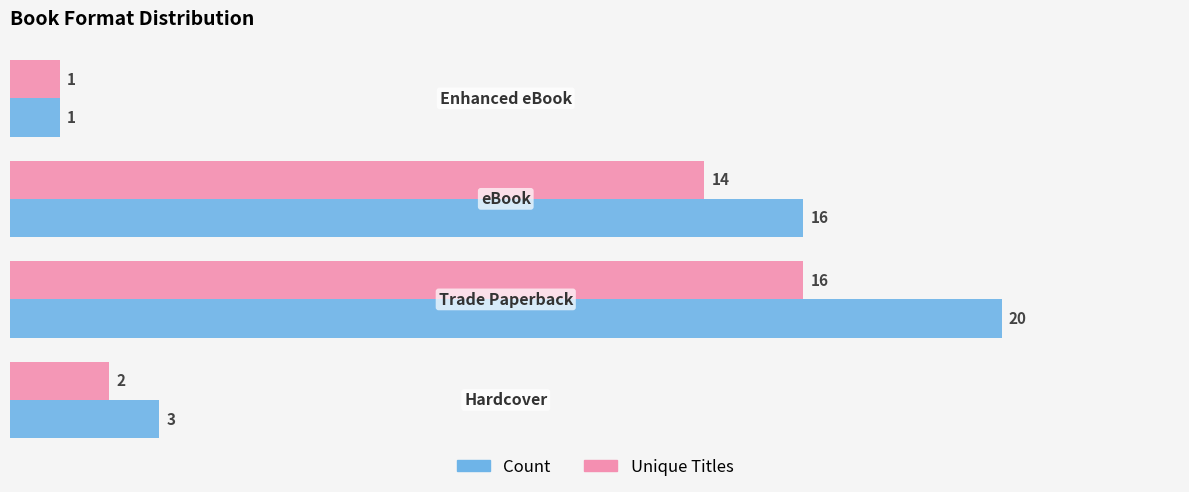

What is the greatest value displayed?

20